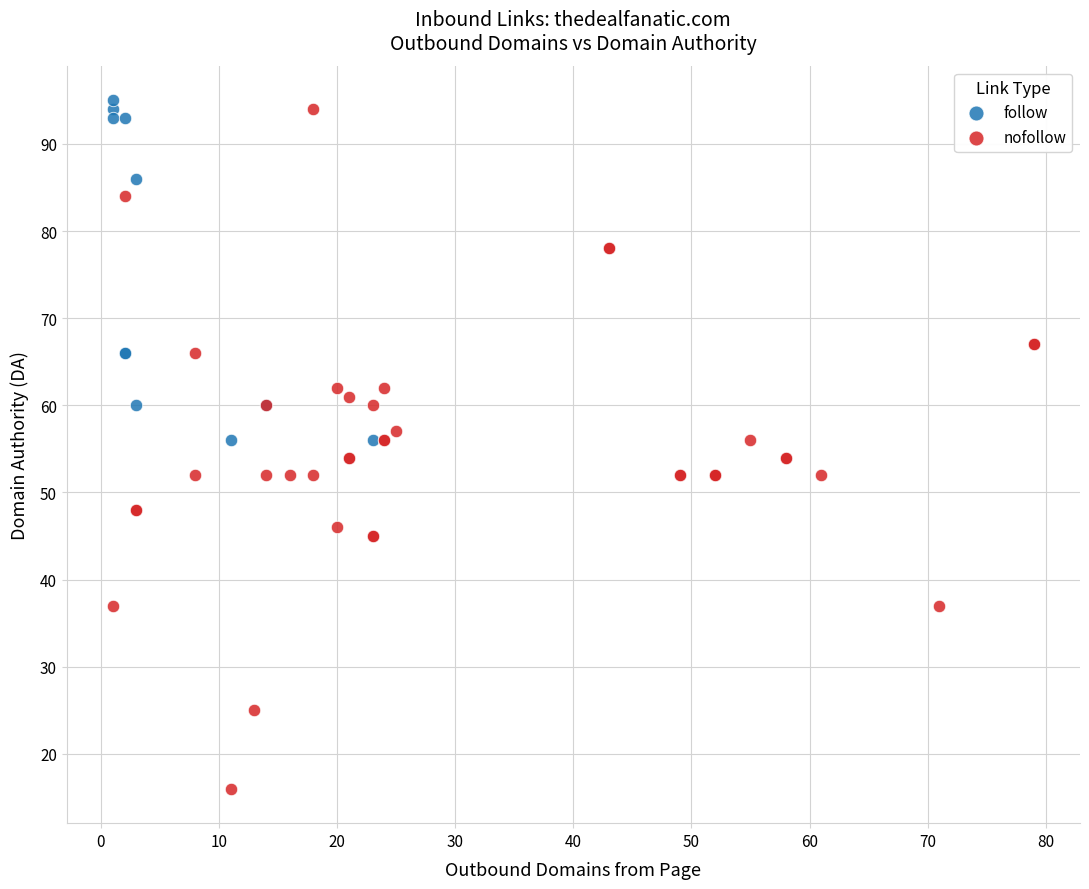

Which series contains the lowest Y value?

nofollow